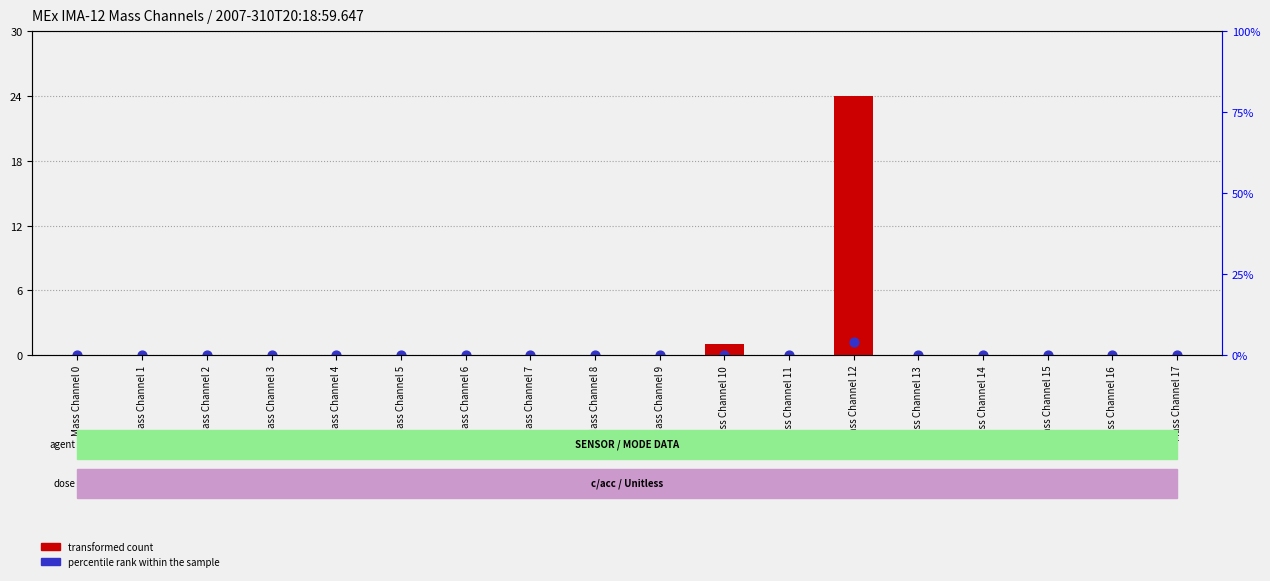

What are all the series names shown in the legend?

transformed count, percentile rank within the sample